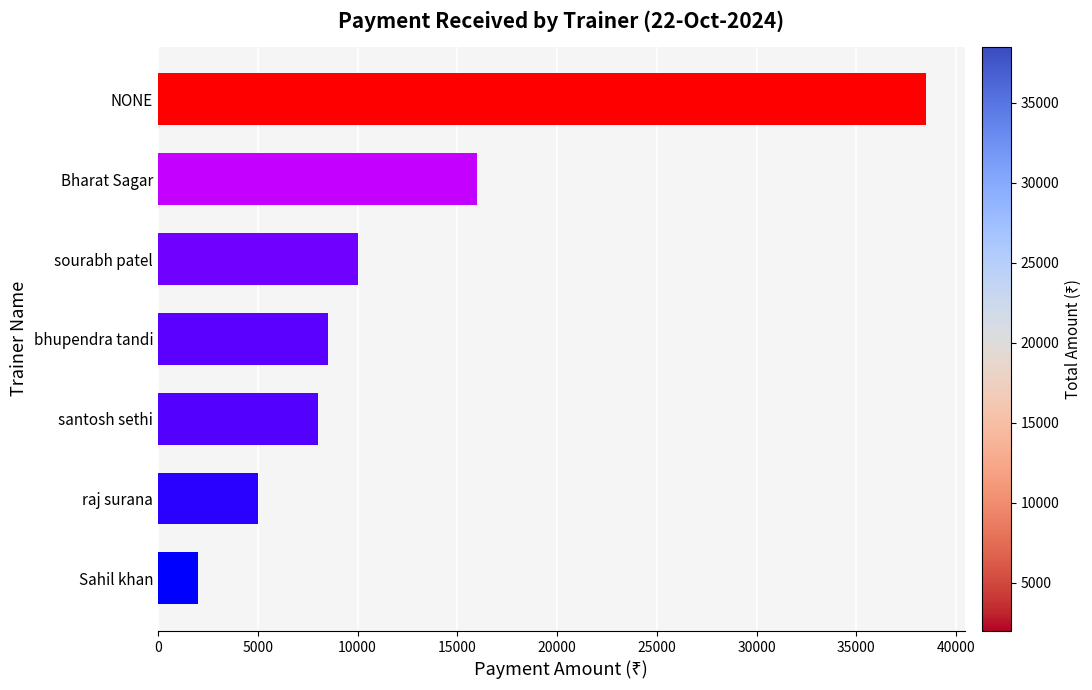

What is the difference between the second highest and minimum values?

14000